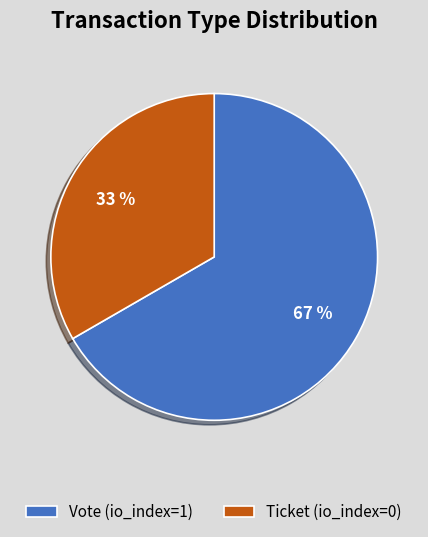

What is the majority slice?

Vote